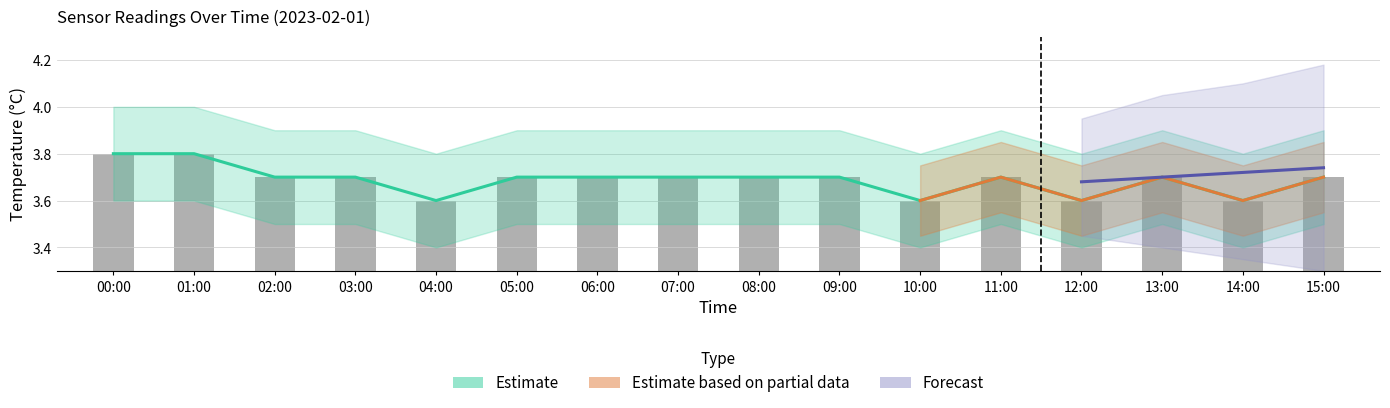

What is the maximum value shown in the chart?

3.8